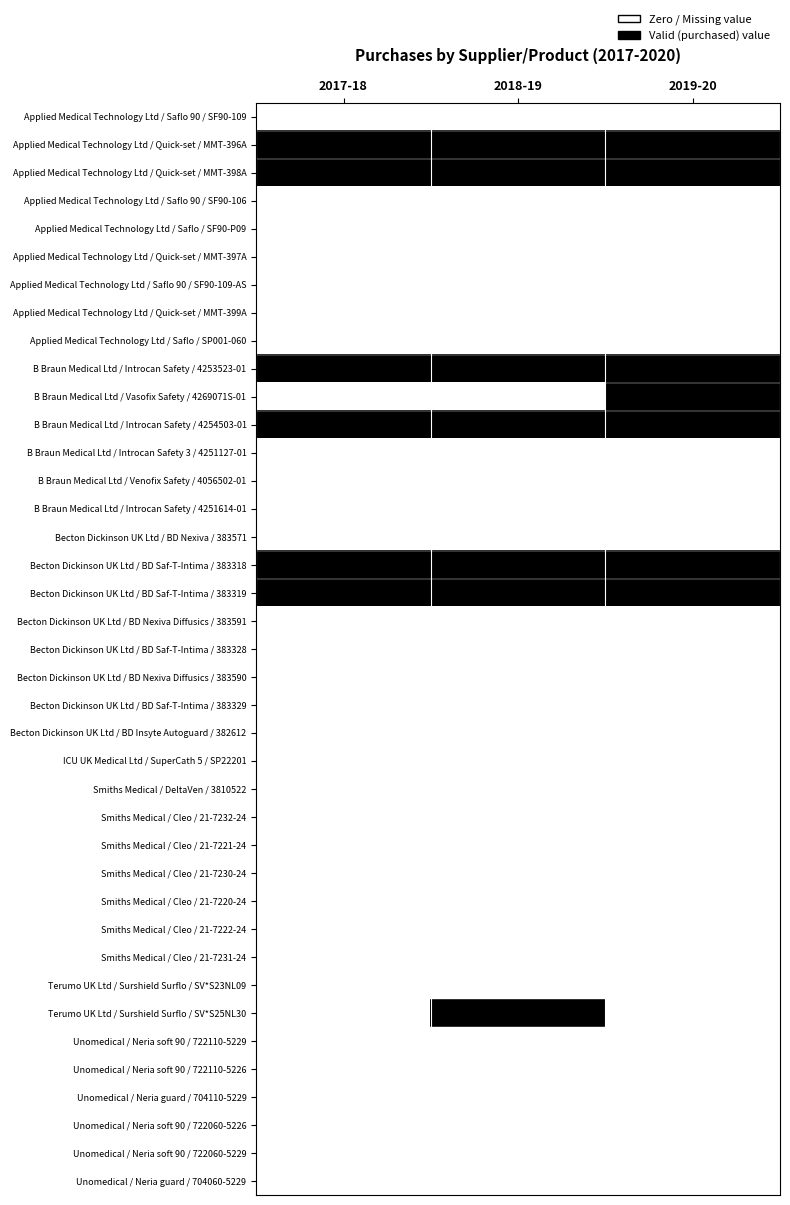

Reading left to right, extract all data points from this chart.

Applied Medical Technology Ltd / Saflo 90 / SF90-109: 2017-18=0	2018-19=0	2019-20=0
Applied Medical Technology Ltd / Quick-set / MMT-396A: 2017-18=1	2018-19=1	2019-20=1
Applied Medical Technology Ltd / Quick-set / MMT-398A: 2017-18=1	2018-19=1	2019-20=1
Applied Medical Technology Ltd / Saflo 90 / SF90-106: 2017-18=0	2018-19=0	2019-20=0
Applied Medical Technology Ltd / Saflo / SF90-P09: 2017-18=0	2018-19=0	2019-20=0
Applied Medical Technology Ltd / Quick-set / MMT-397A: 2017-18=0	2018-19=0	2019-20=0
Applied Medical Technology Ltd / Saflo 90 / SF90-109-AS: 2017-18=0	2018-19=0	2019-20=0
Applied Medical Technology Ltd / Quick-set / MMT-399A: 2017-18=0	2018-19=0	2019-20=0
Applied Medical Technology Ltd / Saflo / SP001-060: 2017-18=0	2018-19=0	2019-20=0
B Braun Medical Ltd / Introcan Safety / 4253523-01: 2017-18=1	2018-19=1	2019-20=1
B Braun Medical Ltd / Vasofix Safety / 4269071S-01: 2017-18=0	2018-19=0	2019-20=1
B Braun Medical Ltd / Introcan Safety / 4254503-01: 2017-18=1	2018-19=1	2019-20=1
B Braun Medical Ltd / Introcan Safety 3 / 4251127-01: 2017-18=0	2018-19=0	2019-20=0
B Braun Medical Ltd / Venofix Safety / 4056502-01: 2017-18=0	2018-19=0	2019-20=0
B Braun Medical Ltd / Introcan Safety / 4251614-01: 2017-18=0	2018-19=0	2019-20=0
Becton Dickinson UK Ltd / BD Nexiva / 383571: 2017-18=0	2018-19=0	2019-20=0
Becton Dickinson UK Ltd / BD Saf-T-Intima / 383318: 2017-18=1	2018-19=1	2019-20=1
Becton Dickinson UK Ltd / BD Saf-T-Intima / 383319: 2017-18=1	2018-19=1	2019-20=1
Becton Dickinson UK Ltd / BD Nexiva Diffusics / 383591: 2017-18=0	2018-19=0	2019-20=0
Becton Dickinson UK Ltd / BD Saf-T-Intima / 383328: 2017-18=0	2018-19=0	2019-20=0
Becton Dickinson UK Ltd / BD Nexiva Diffusics / 383590: 2017-18=0	2018-19=0	2019-20=0
Becton Dickinson UK Ltd / BD Saf-T-Intima / 383329: 2017-18=0	2018-19=0	2019-20=0
Becton Dickinson UK Ltd / BD Insyte Autoguard / 382612: 2017-18=0	2018-19=0	2019-20=0
ICU UK Medical Ltd / SuperCath 5 / SP22201: 2017-18=0	2018-19=0	2019-20=0
Smiths Medical / DeltaVen / 3810522: 2017-18=0	2018-19=0	2019-20=0
Smiths Medical / Cleo / 21-7232-24: 2017-18=0	2018-19=0	2019-20=0
Smiths Medical / Cleo / 21-7221-24: 2017-18=0	2018-19=0	2019-20=0
Smiths Medical / Cleo / 21-7230-24: 2017-18=0	2018-19=0	2019-20=0
Smiths Medical / Cleo / 21-7220-24: 2017-18=0	2018-19=0	2019-20=0
Smiths Medical / Cleo / 21-7222-24: 2017-18=0	2018-19=0	2019-20=0
Smiths Medical / Cleo / 21-7231-24: 2017-18=0	2018-19=0	2019-20=0
Terumo UK Ltd / Surshield Surflo / SV*S23NL09: 2017-18=0	2018-19=0	2019-20=0
Terumo UK Ltd / Surshield Surflo / SV*S25NL30: 2017-18=0	2018-19=1	2019-20=0
Unomedical / Neria soft 90 / 722110-5229: 2017-18=0	2018-19=0	2019-20=0
Unomedical / Neria soft 90 / 722110-5226: 2017-18=0	2018-19=0	2019-20=0
Unomedical / Neria guard / 704110-5229: 2017-18=0	2018-19=0	2019-20=0
Unomedical / Neria soft 90 / 722060-5226: 2017-18=0	2018-19=0	2019-20=0
Unomedical / Neria soft 90 / 722060-5229: 2017-18=0	2018-19=0	2019-20=0
Unomedical / Neria guard / 704060-5229: 2017-18=0	2018-19=0	2019-20=0